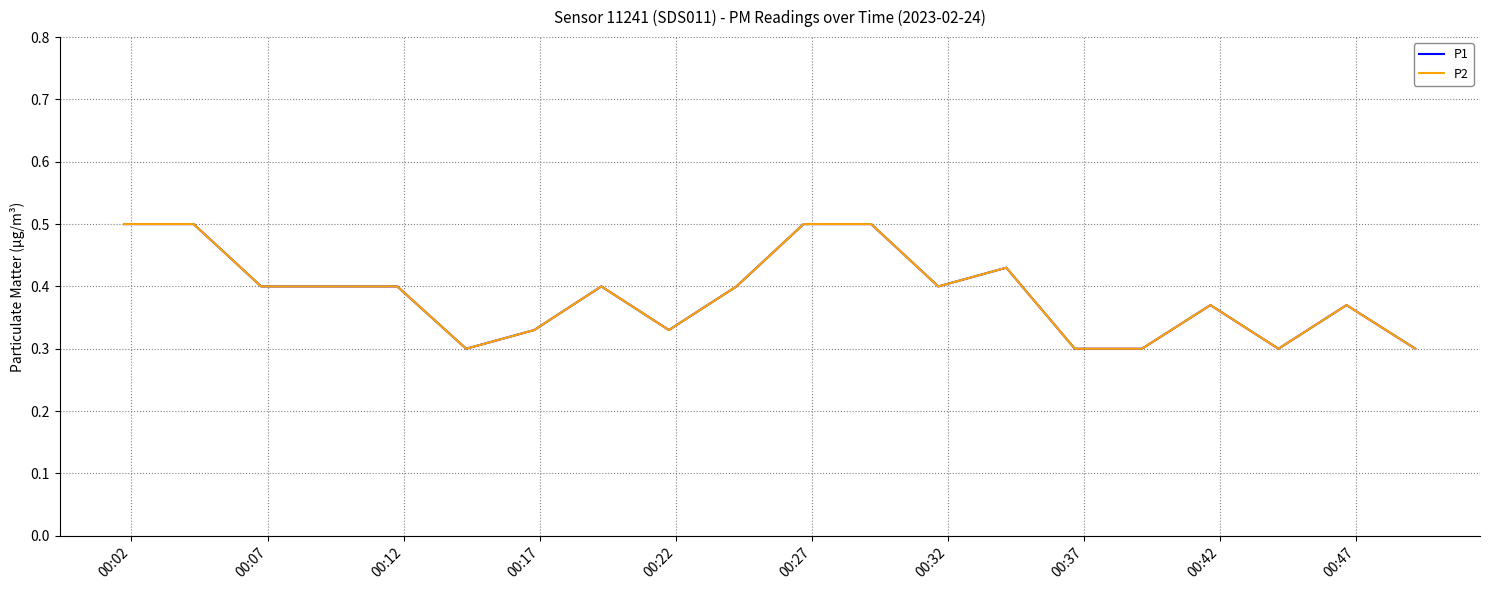

True or false: P2 and P1 cross at least once.

False